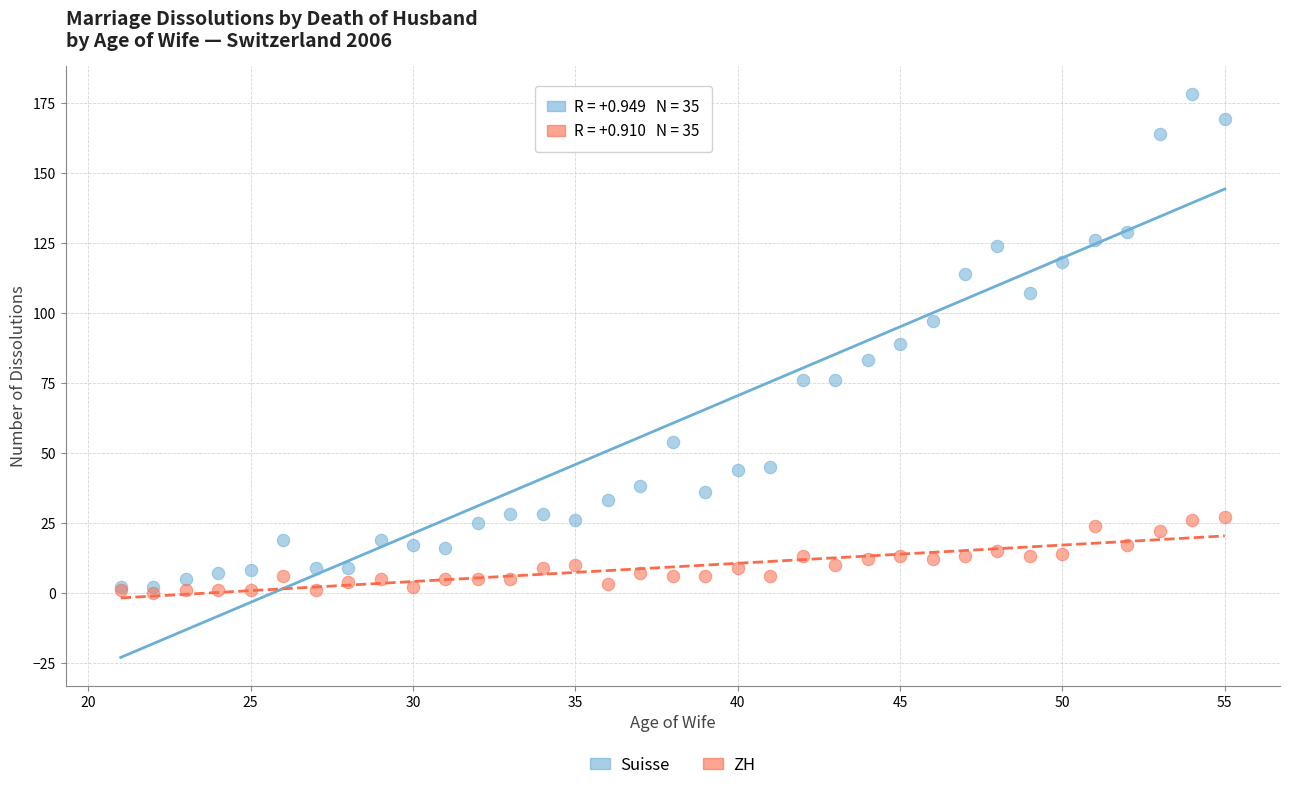

What are all the series names shown in the legend?

Suisse, ZH